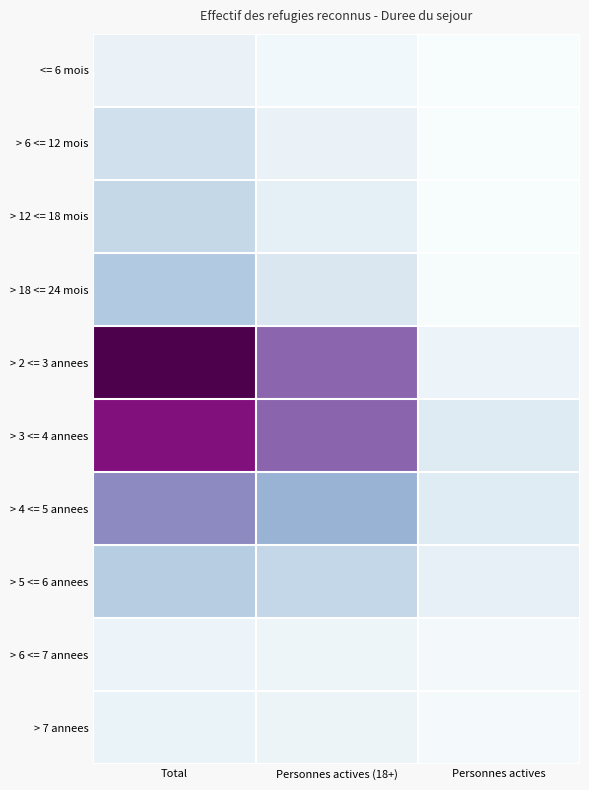

At which category does the chart reach its minimum across all series?

Personnes actives